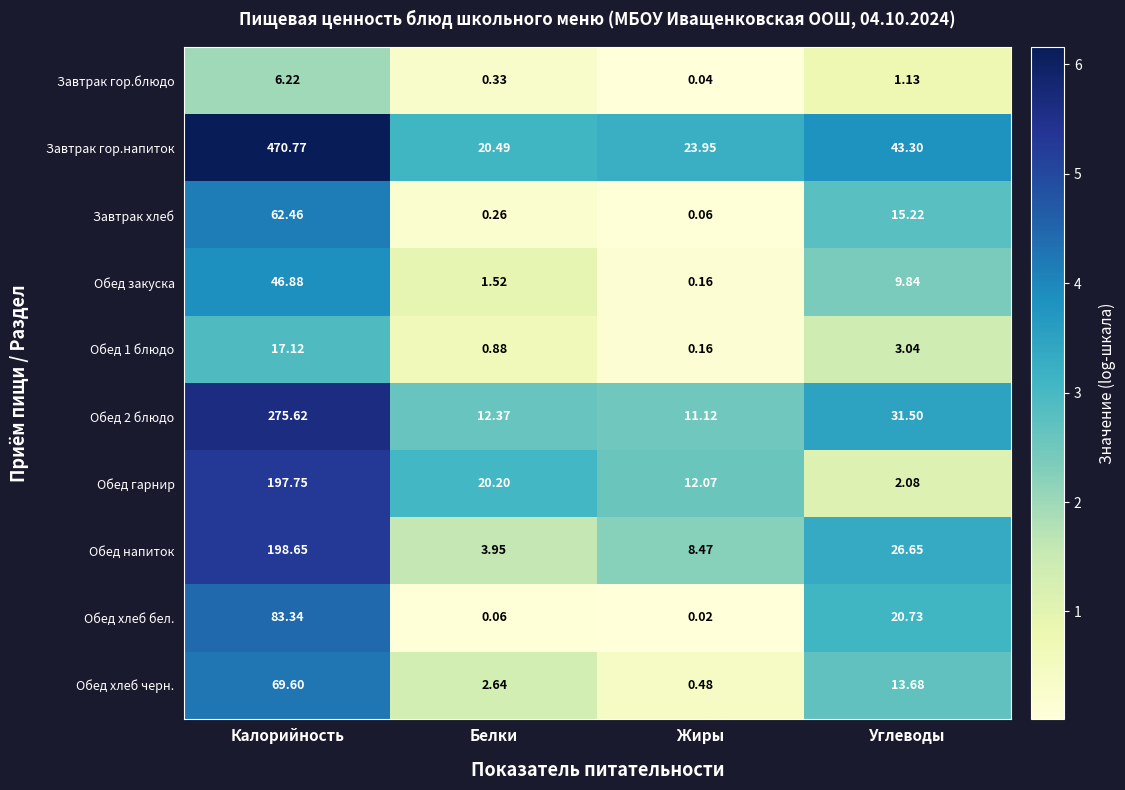

Between Белки and Углеводы, which series saw the biggest shift?

Завтрак гор.напиток